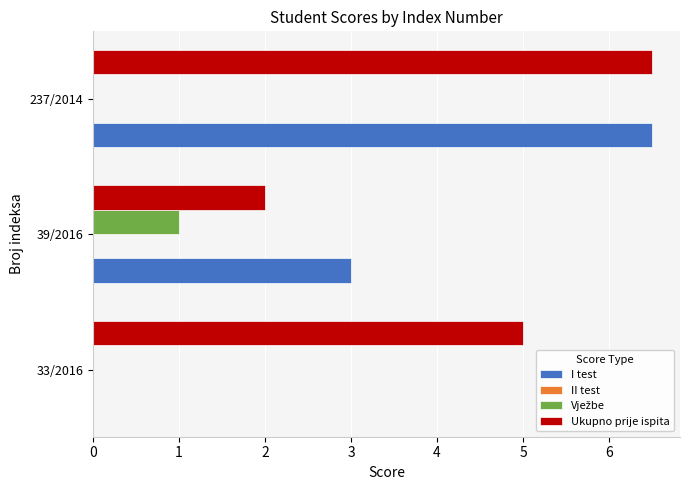

Between 33/2016 and 237/2014, which series saw the biggest shift?

I test